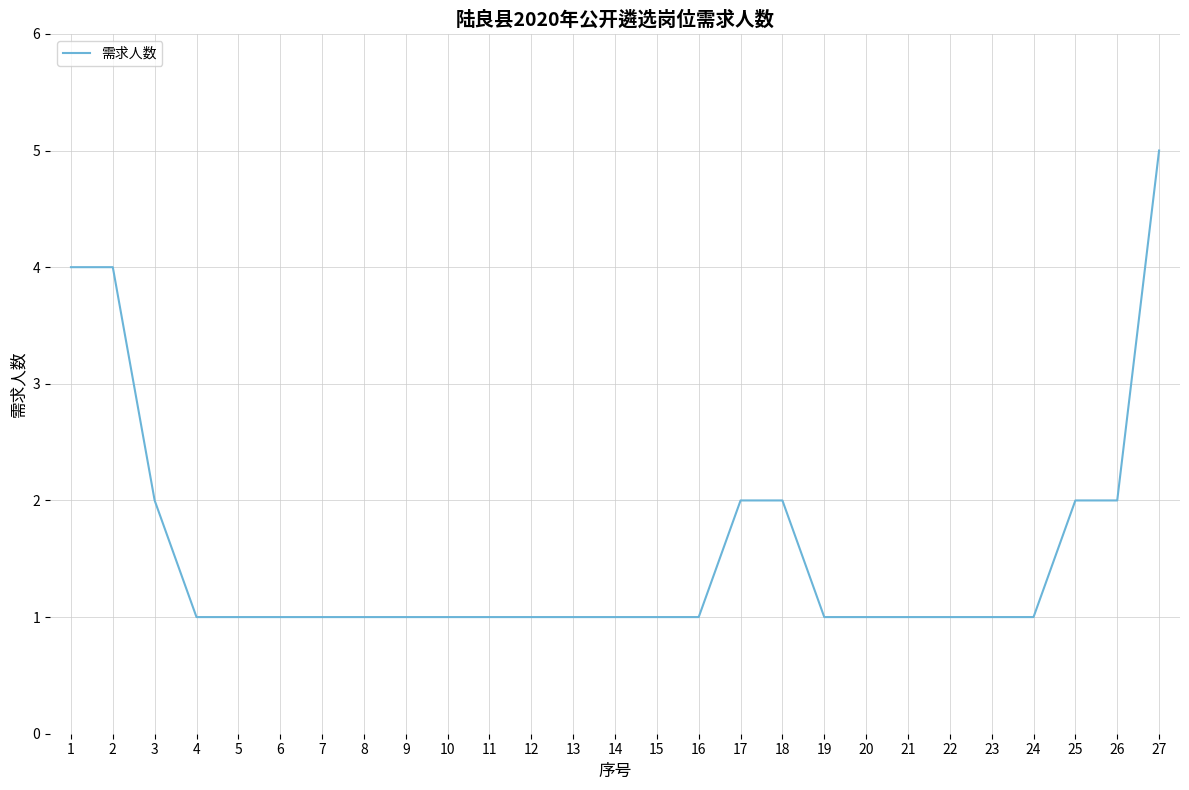

What is the greatest value displayed?

5